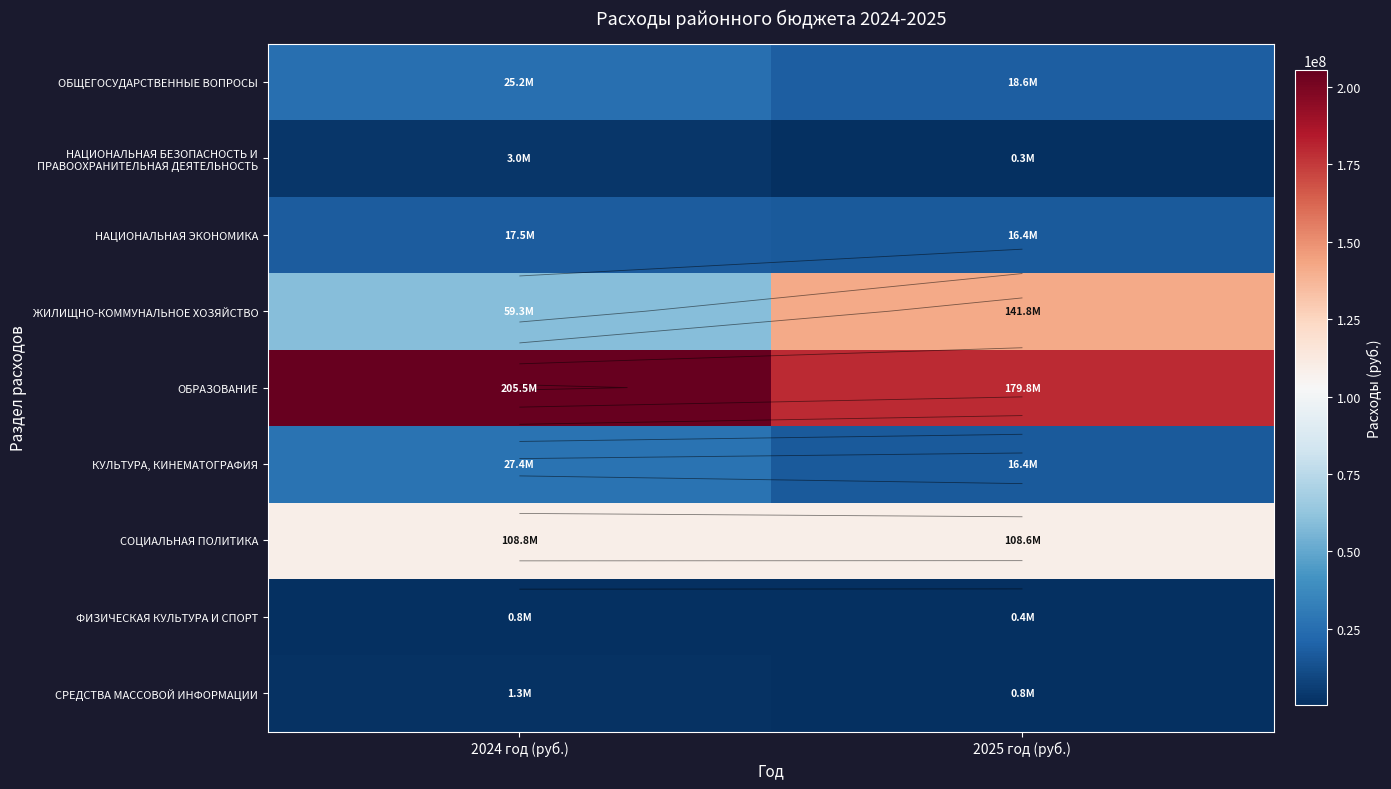

Which category has the highest value across all series?

2024 год (руб.)